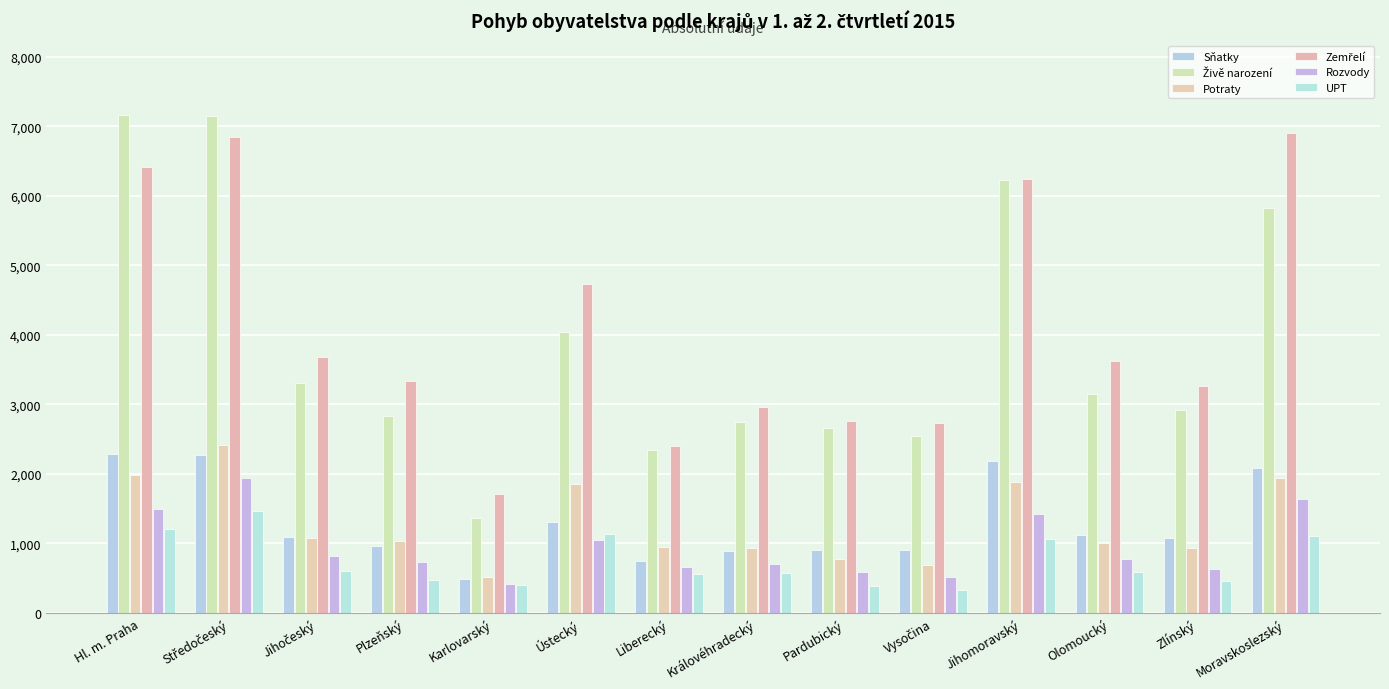

How many groups of bars are there?

14